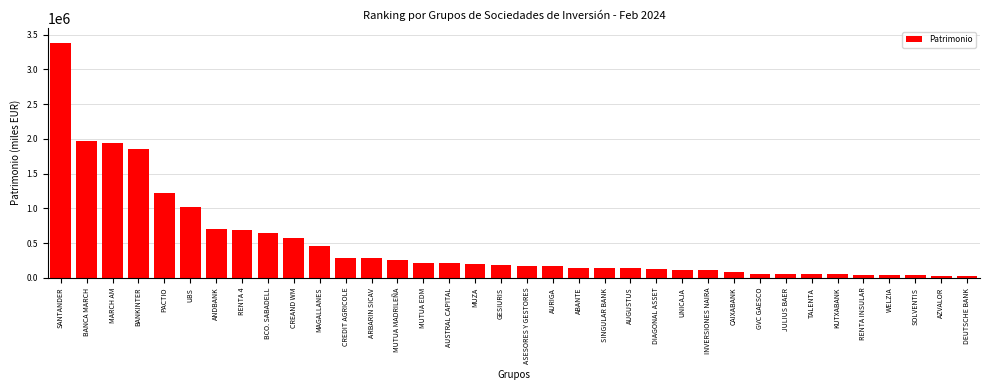

What is the label of the 10th bar from the left?

CREAND WM